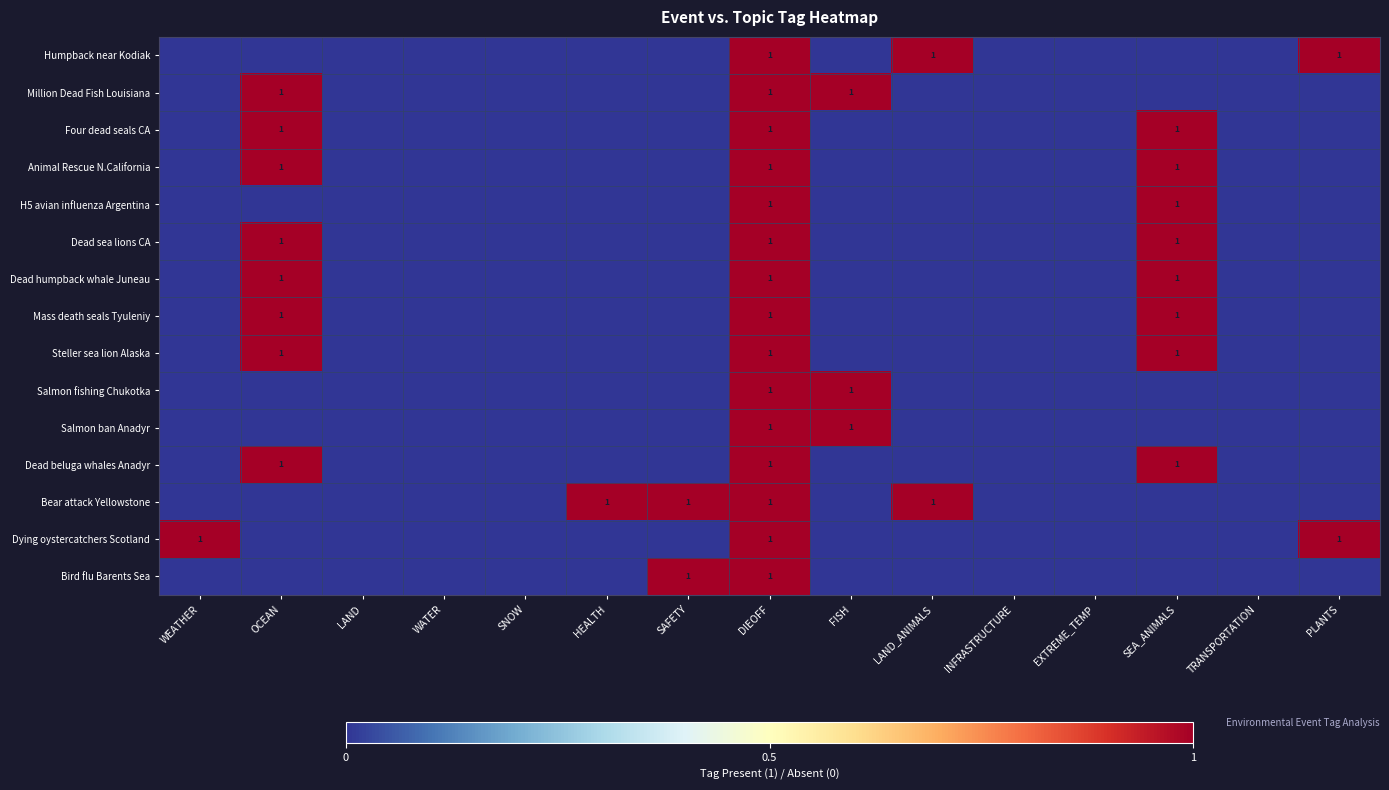

What is the total value across all series at DIEOFF?

15